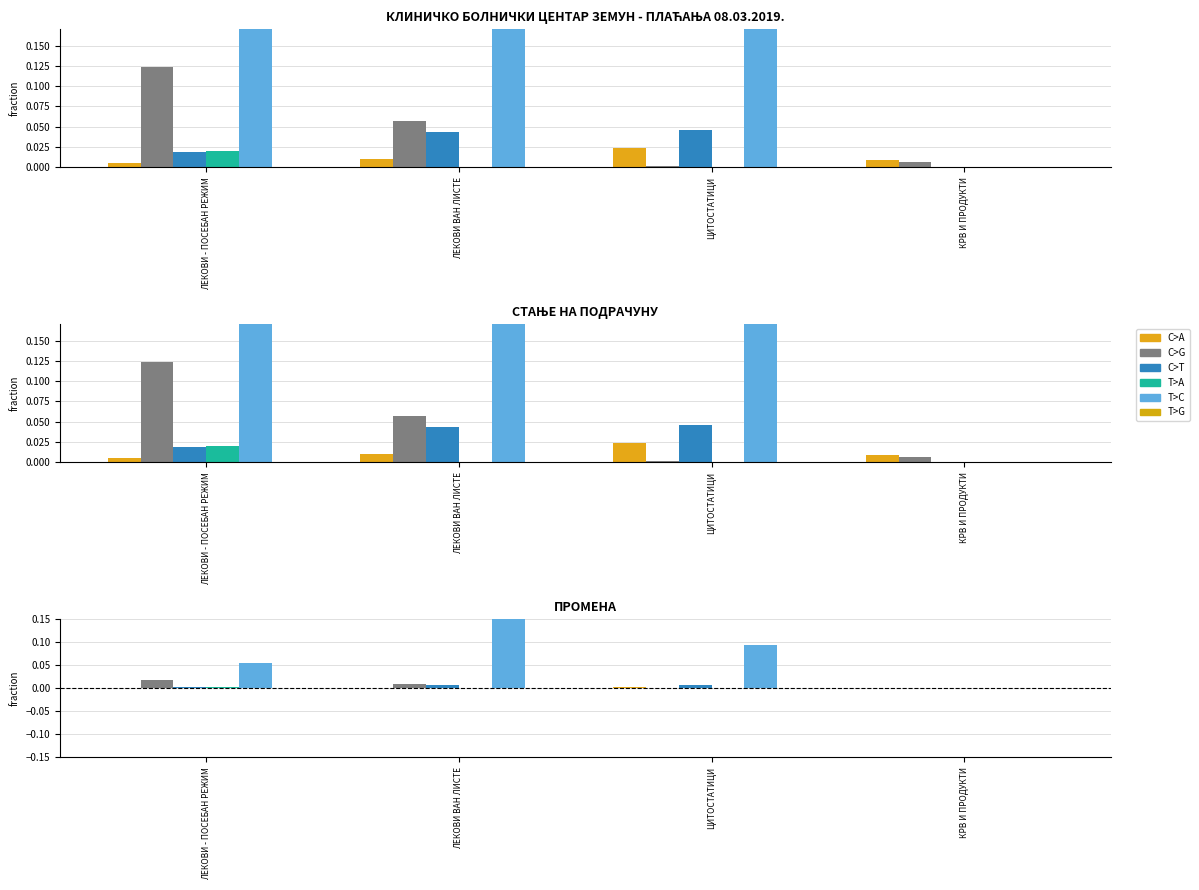

What is the total value across all series at ЛЕКОВИ - ПОСЕБАН РЕЖИМ?

0.1